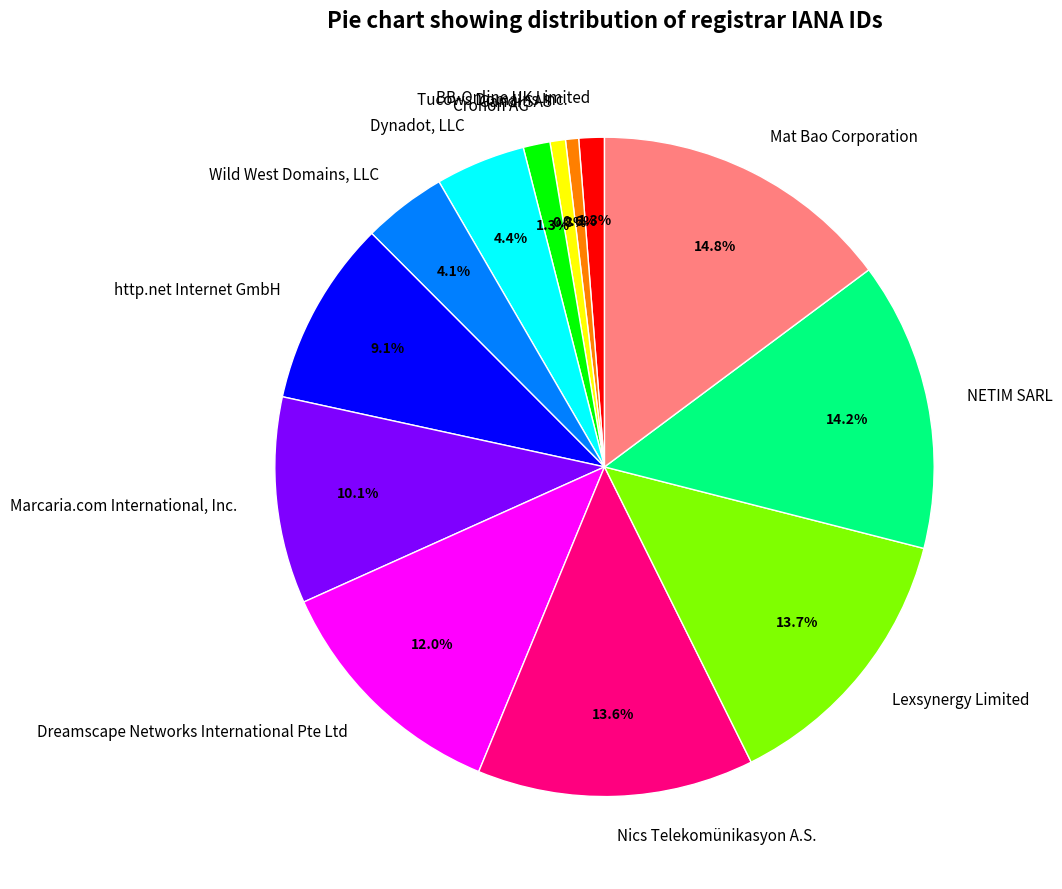

Count the number of slices in the pie.

13